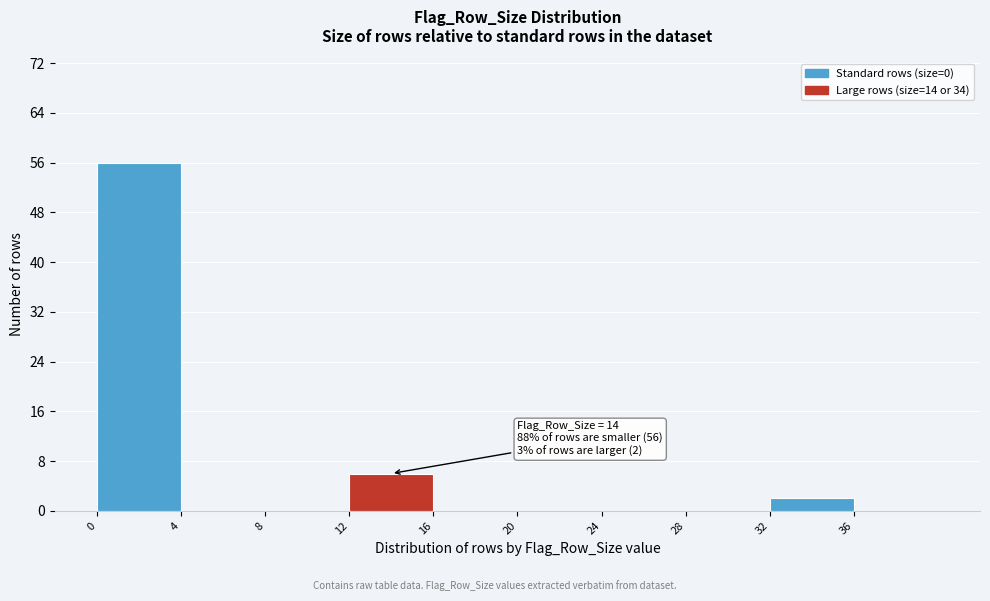

Over which range of the x-axis is the bar tallest?

0 to 4